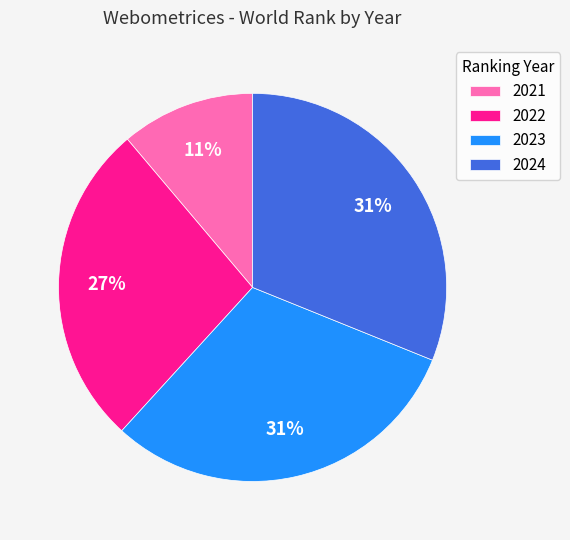

Between 2024 and 2022, which is larger?

2024